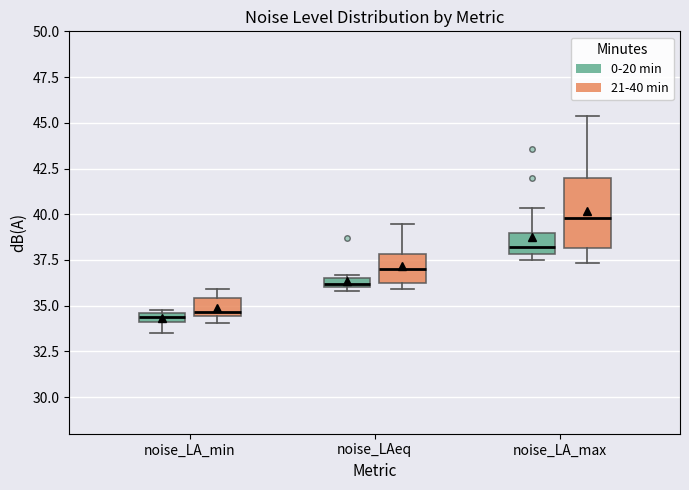

Where is the upper edge of the box for noise_LA_min (21-40 min) on the y-axis? The values are not printed on the chart, so give them approximately, as read against the axis.

35.5